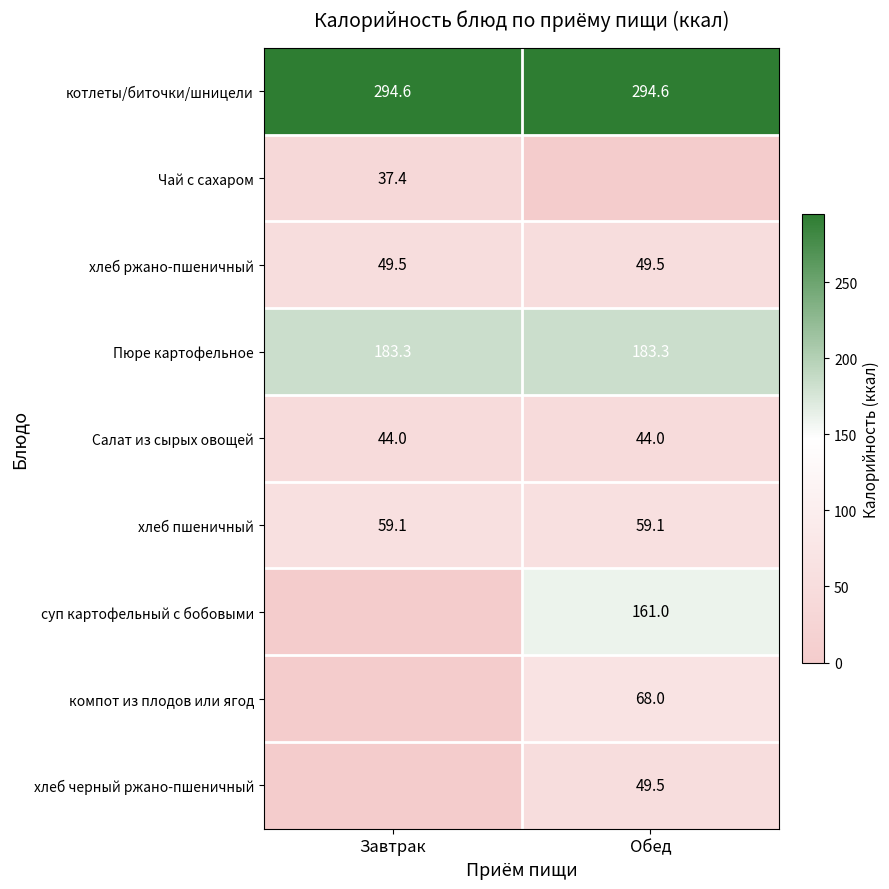

What is the greatest value displayed?

294.6